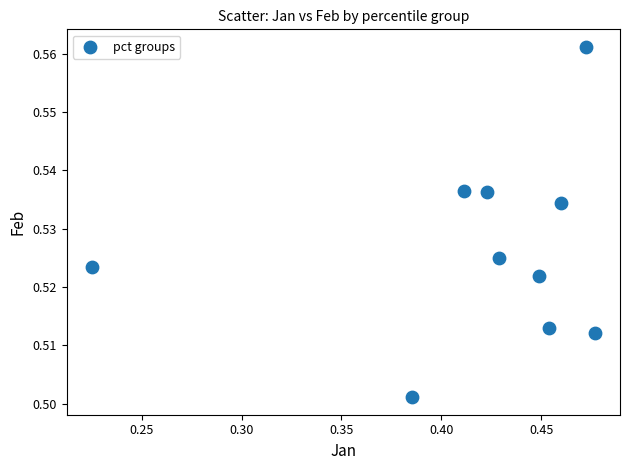

What is the average X value?

0.4